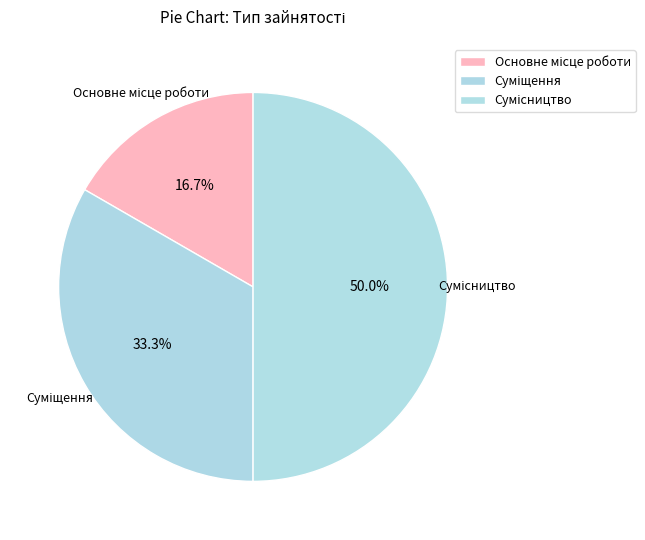

How many segments does this pie chart have?

3